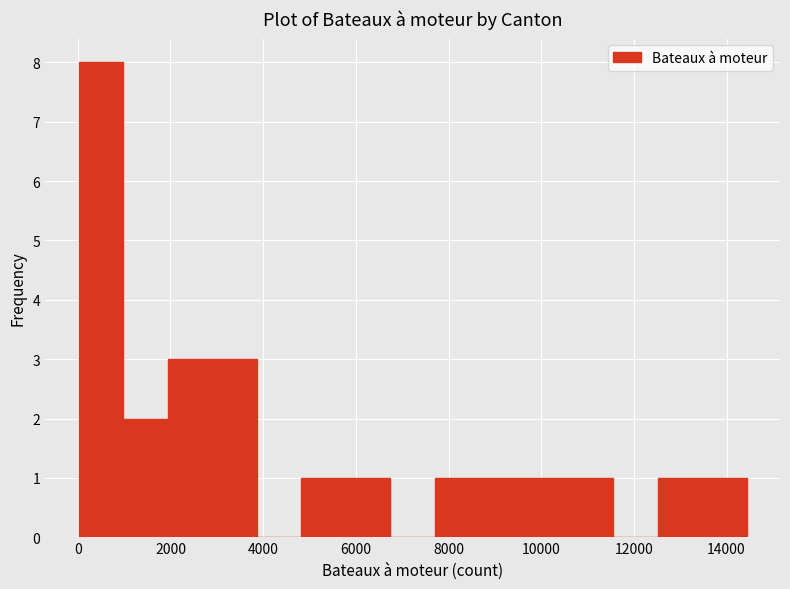

Reading left to right, list every bar in this chart as the range it spans on the x-axis followed by its height. Neither the bar edges nor the heights are printed on the chart, so give them approximately, as read against the axes.

0 to 1000: 8
1000 to 2000: 2
2000 to 2800: 3
2800 to 3800: 3
3800 to 4800: 0
4800 to 5800: 1
5800 to 6800: 1
6800 to 7800: 0
7800 to 8600: 1
8600 to 9600: 1
9600 to 10600: 1
10600 to 11600: 1
11600 to 12600: 0
12600 to 13400: 1
13400 to 14400: 1